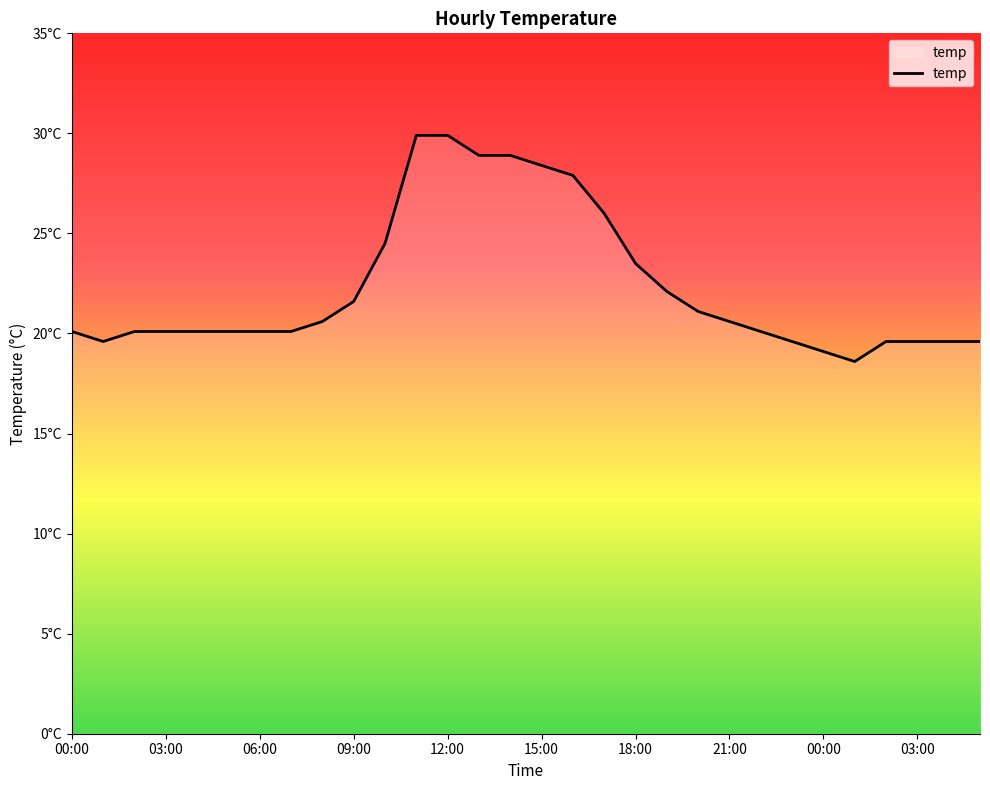

Reading left to right, transcribe all the data shown in this chart.

00:00=20.1	01:00=19.6	02:00=20.1	03:00=20.1	04:00=20.1	05:00=20.1	06:00=20.1	07:00=20.1	08:00=20.6	09:00=21.6	10:00=24.5	11:00=29.9	12:00=29.9	13:00=28.9	14:00=28.9	15:00=28.4	16:00=27.9	17:00=26.0	18:00=23.5	19:00=22.1	20:00=21.1	21:00=20.6	22:00=20.1	23:00=19.6	00:00=19.1	01:00=18.6	02:00=19.6	03:00=19.6	04:00=19.6	05:00=19.6